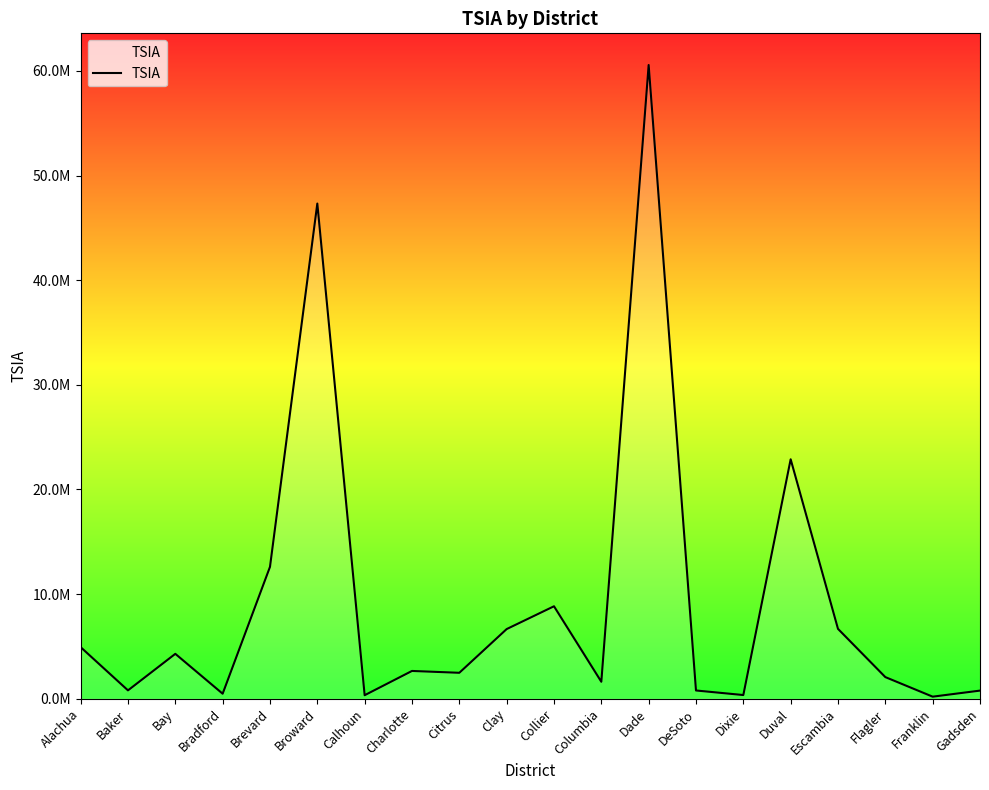

Reading right to left, what are all the values shown in this chart?

778031	199140	2068848	6677736	22882843	354662	790277	60560032	1622091	8837692	6658042	2480738	2656855	337861	47321019	12604346	481878	4292391	800896	4930819